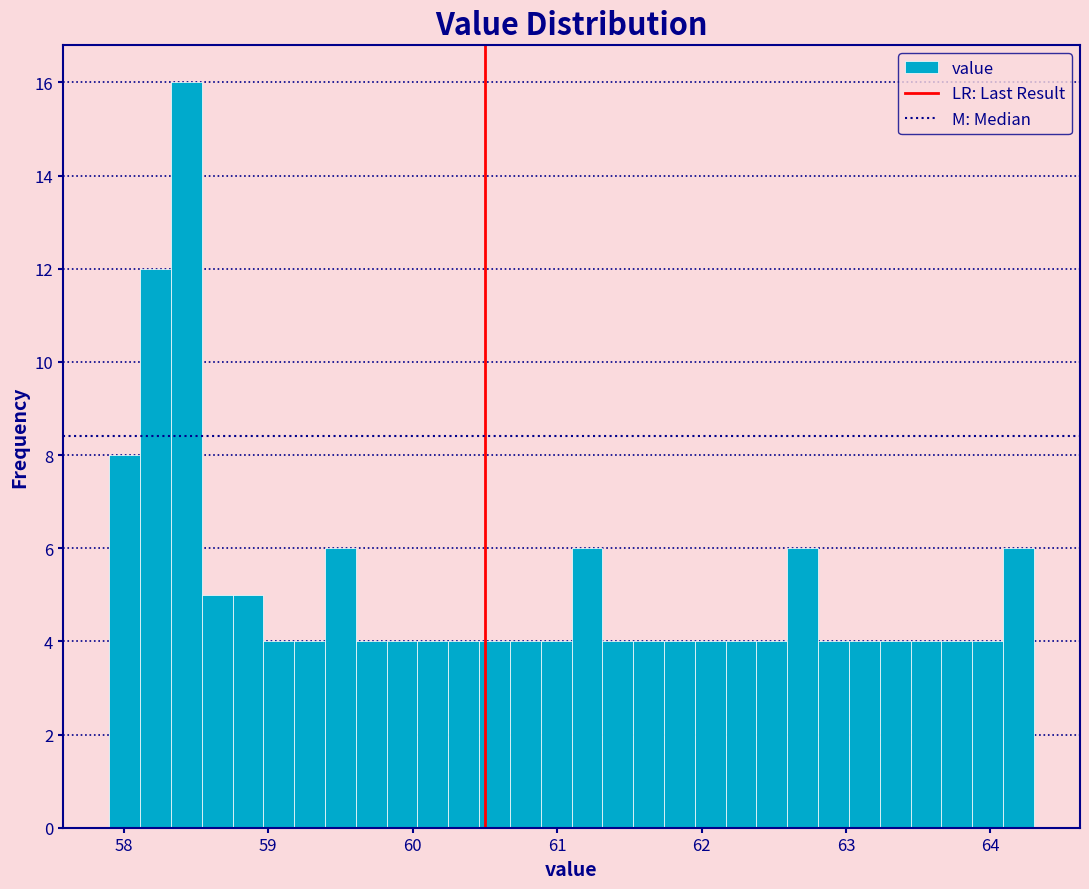

Around what value on the x-axis is the tallest bar? Give the approximate position of its centre, as read against the axis.

58.4